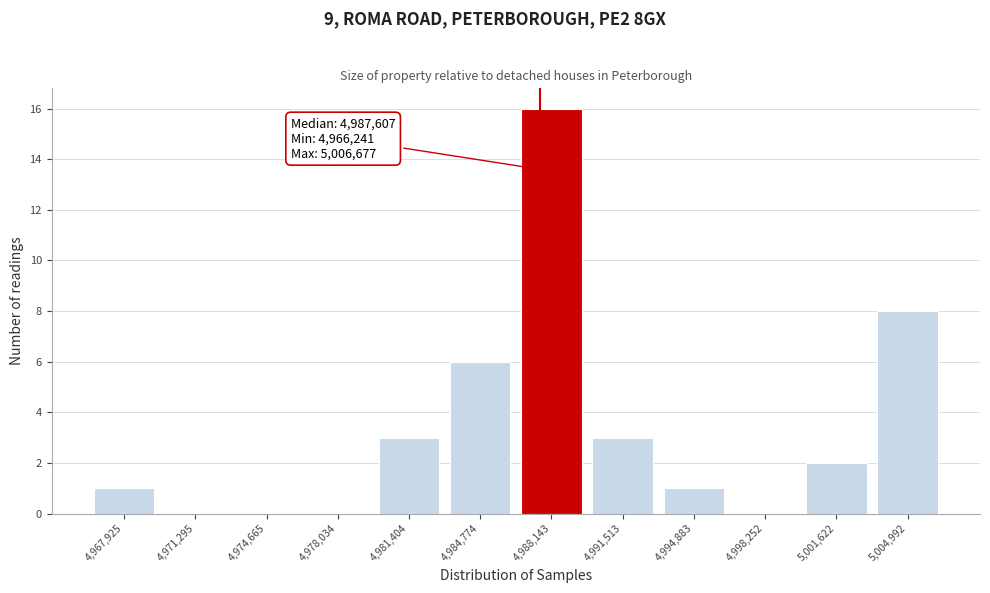

Over which range of the x-axis is the bar tallest?

4986500 to 4990000